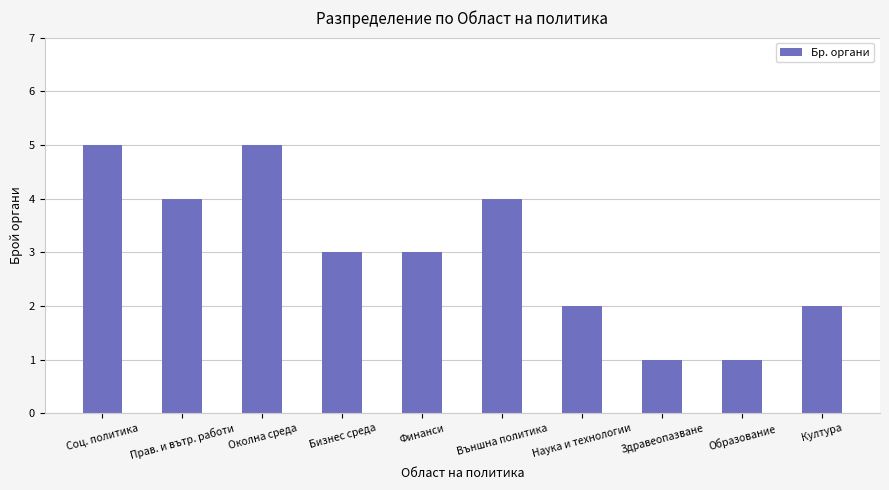

What is the change in value from Прав. и вътр. работи to Култура?

-2